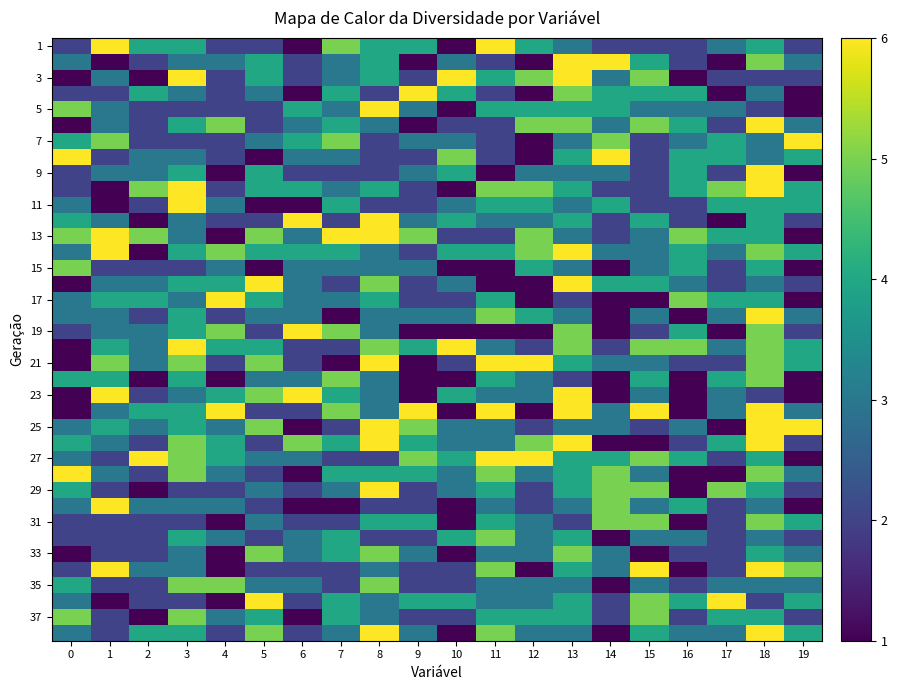

Between 10 and 4, which is larger?

4